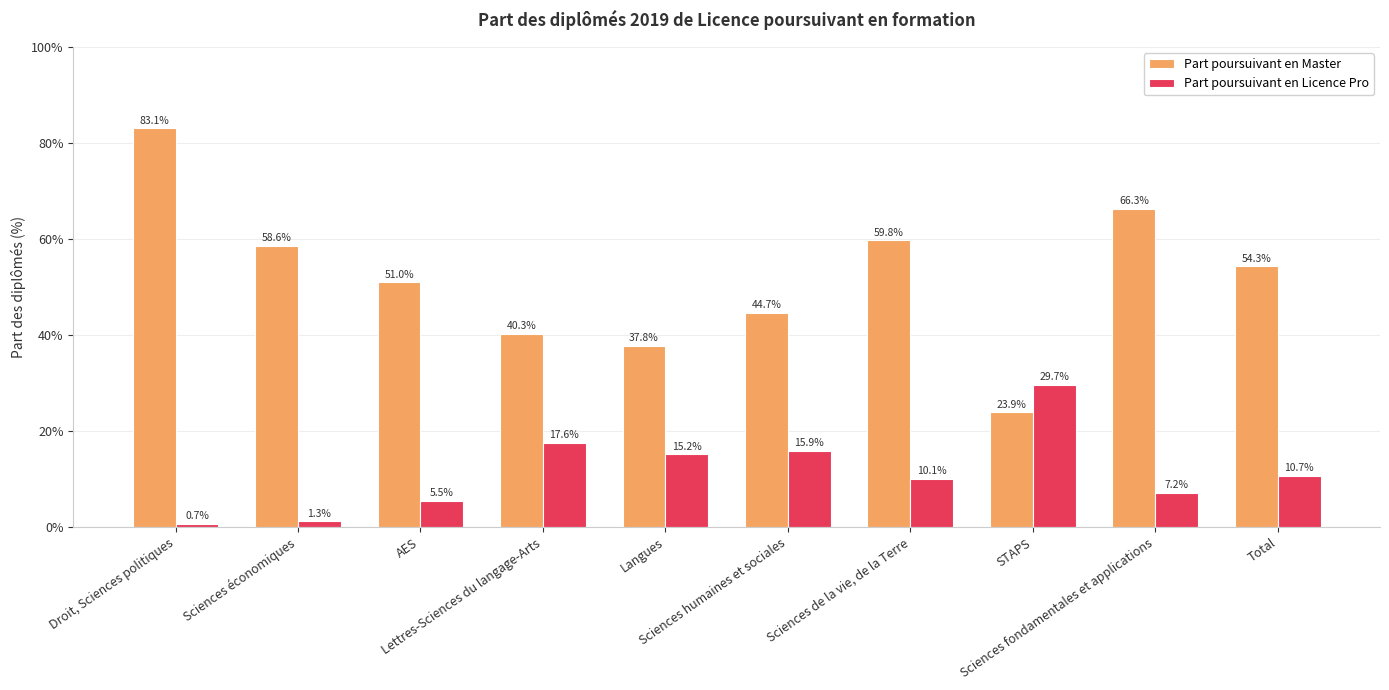

What is the value of the Part poursuivant en Master bar at the 7th from the left?

59.8